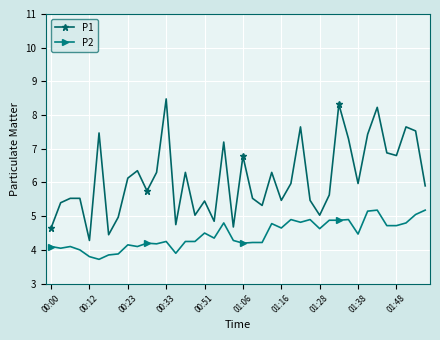

What is the highest value of the P2 series?

5.2